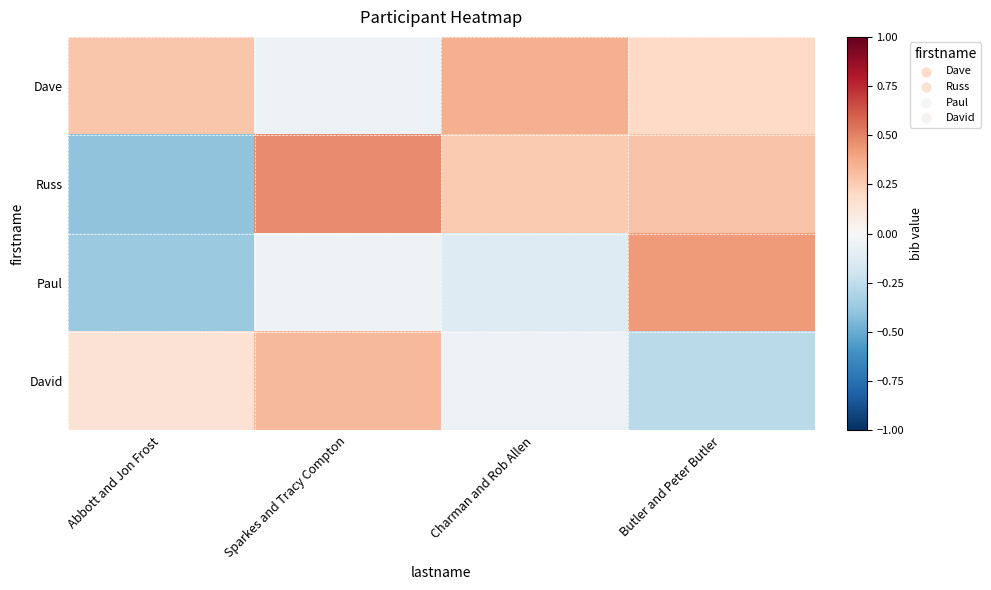

List the series in order of their overall mean, highest first.

Dave, Russ, David, Paul